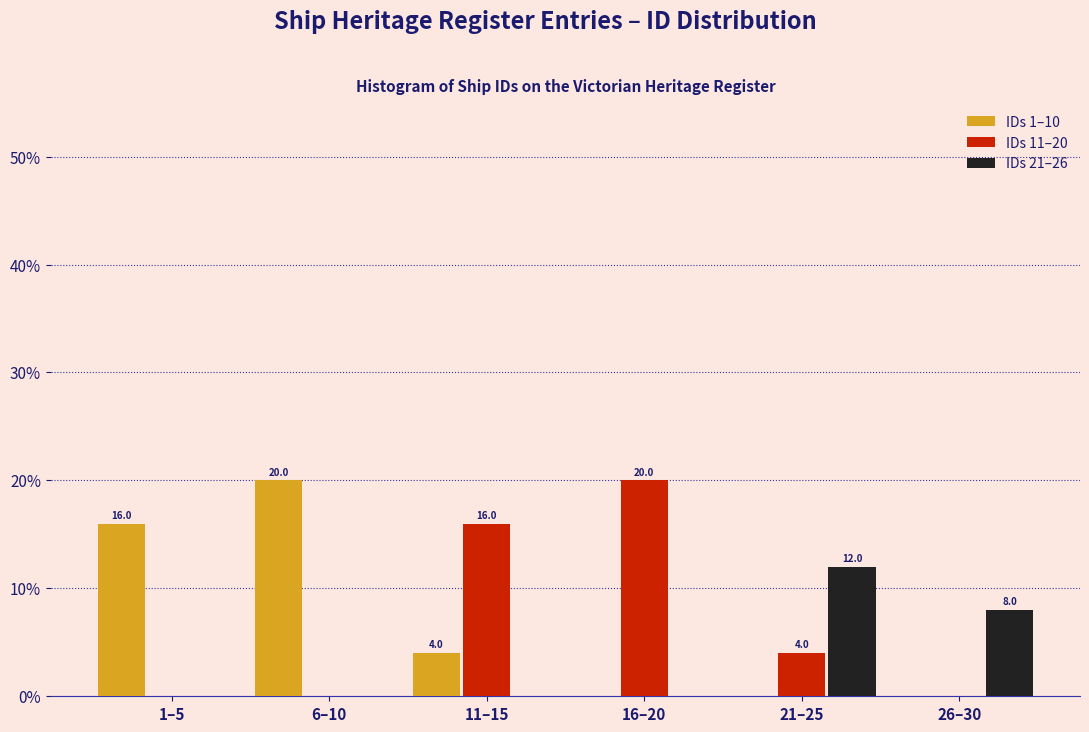

Reading left to right, transcribe all the data shown in this chart.

IDs 1–10: 1–5=16	6–10=20	11–15=4	16–20=0	21–25=0	26–30=0
IDs 11–20: 1–5=0	6–10=0	11–15=16	16–20=20	21–25=4	26–30=0
IDs 21–26: 1–5=0	6–10=0	11–15=0	16–20=0	21–25=12	26–30=8